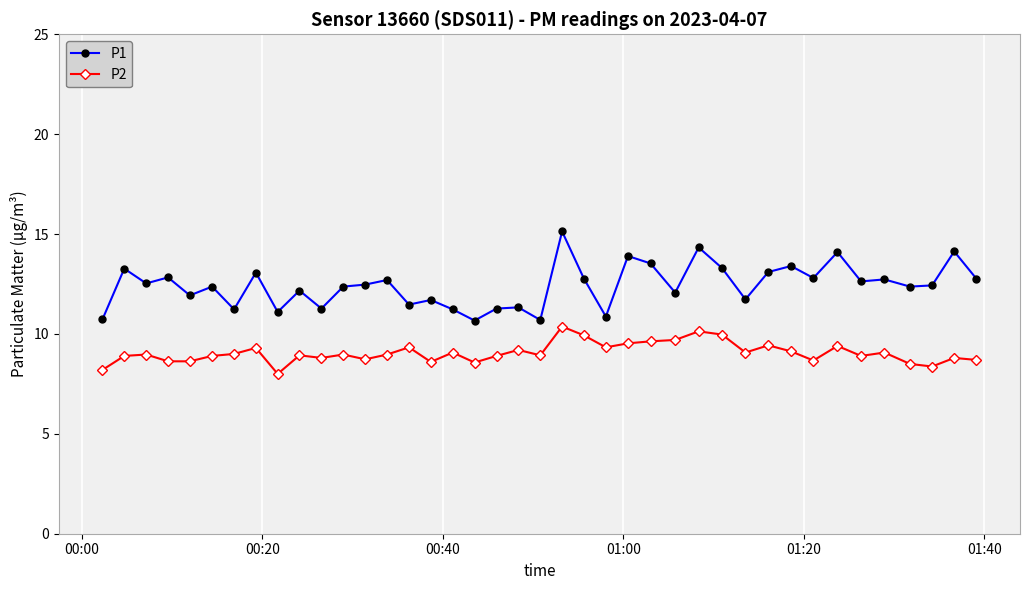

What is the greatest value displayed?

15.1